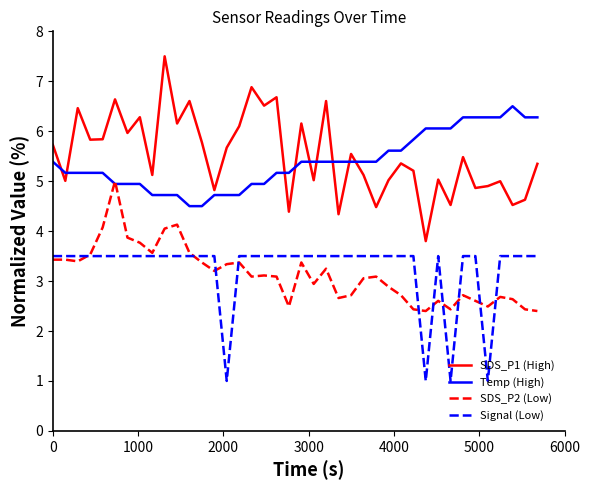

Rank the series by their maximum value, from lowest to highest.

Signal (Low), SDS_P2 (Low), Temp (High), SDS_P1 (High)